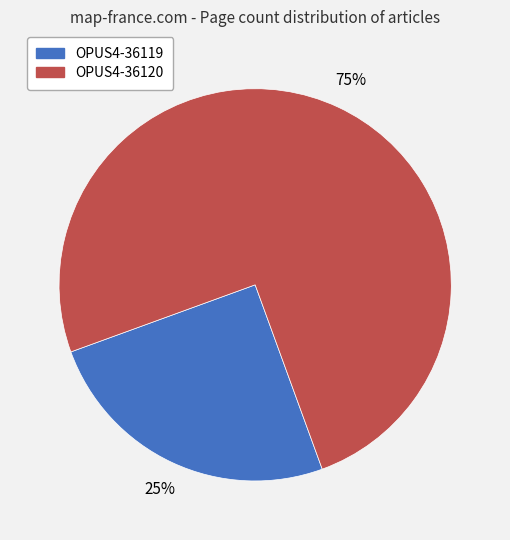

Which has a higher value, OPUS4-36119 or OPUS4-36120?

OPUS4-36120